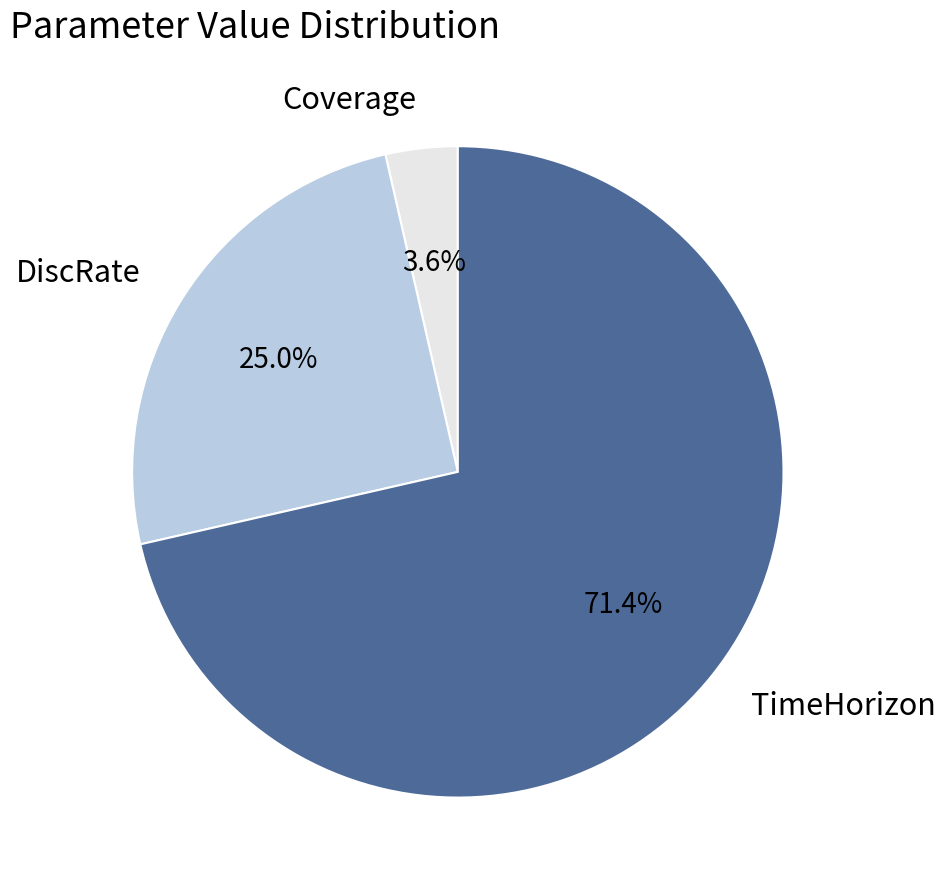

To the nearest percent, what is the difference between the Coverage and DiscRate slice percentages?

21%